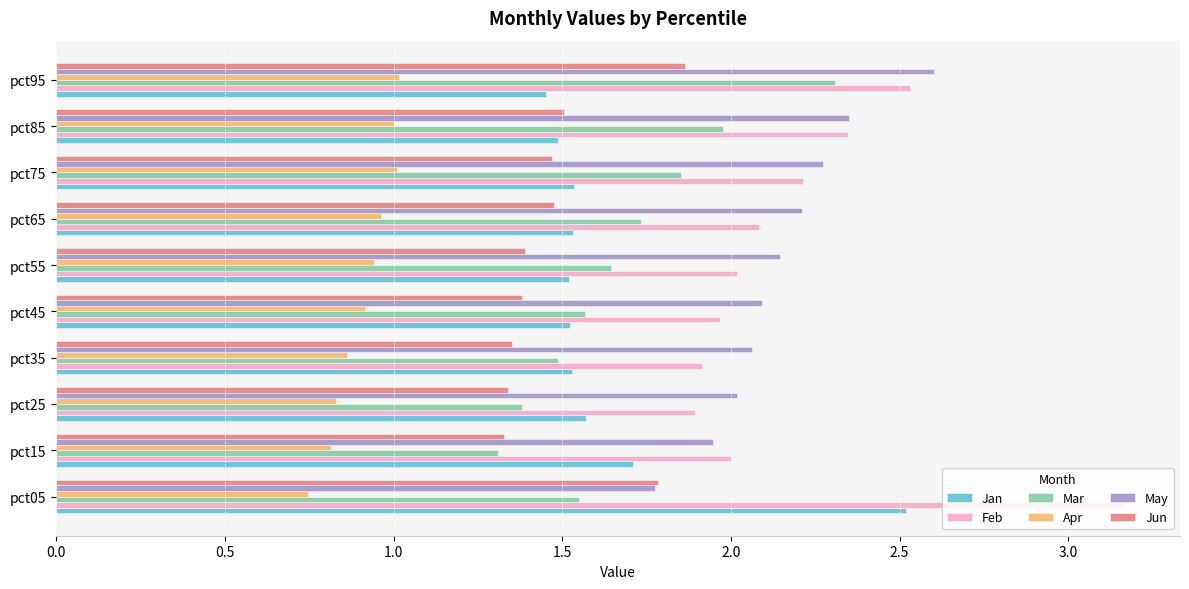

The value of Jun at pct95 is 2.8. True or false?

False